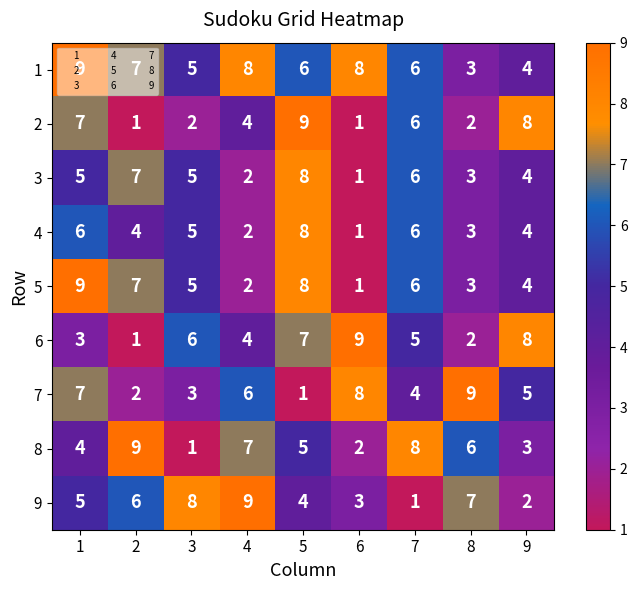

Is it true that 8 equals 1 at 3?

True